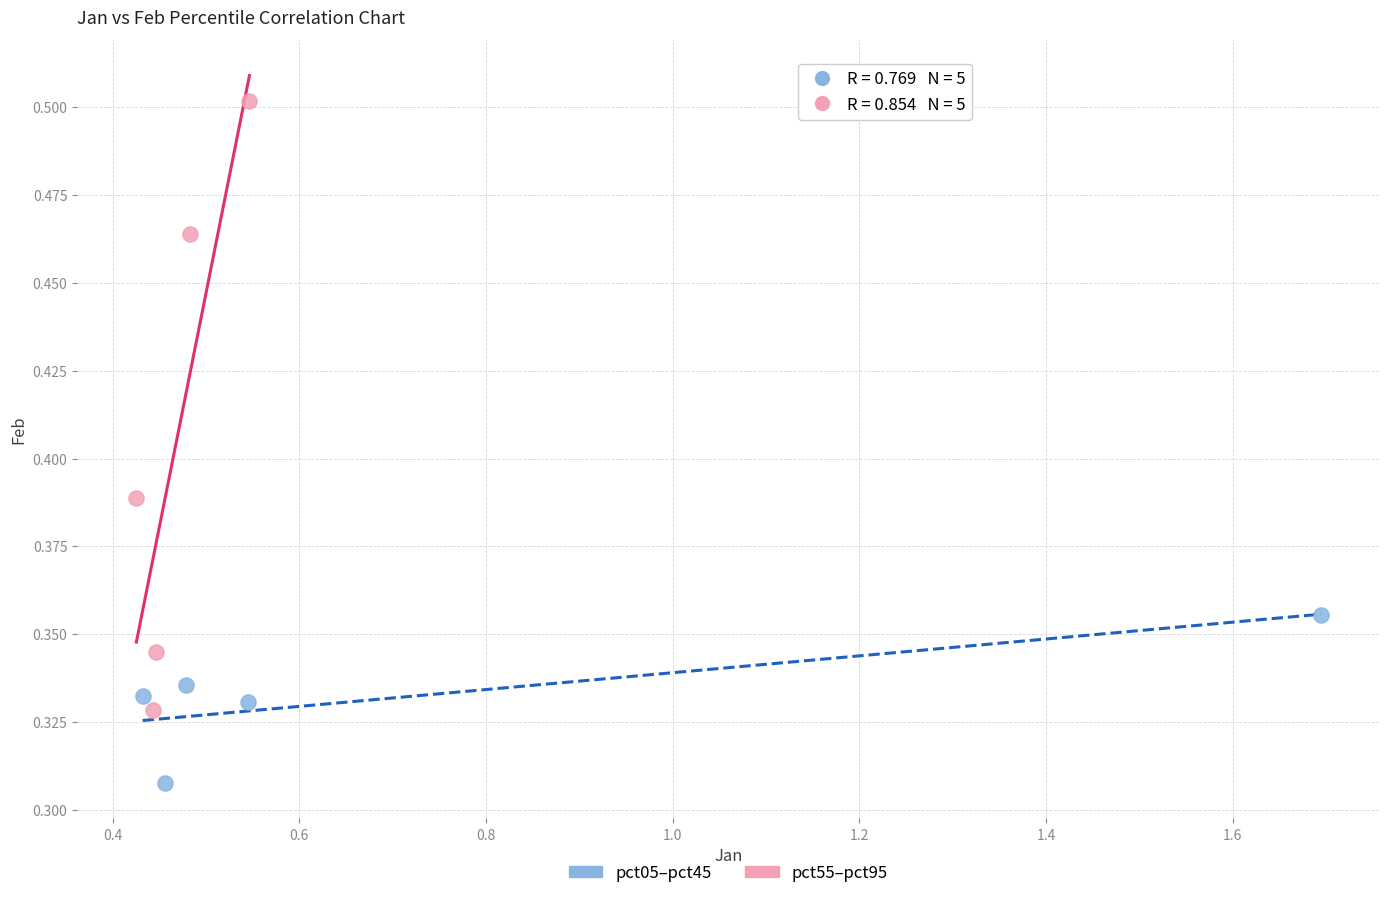

Which series contains the lowest Y value?

pct05–pct45